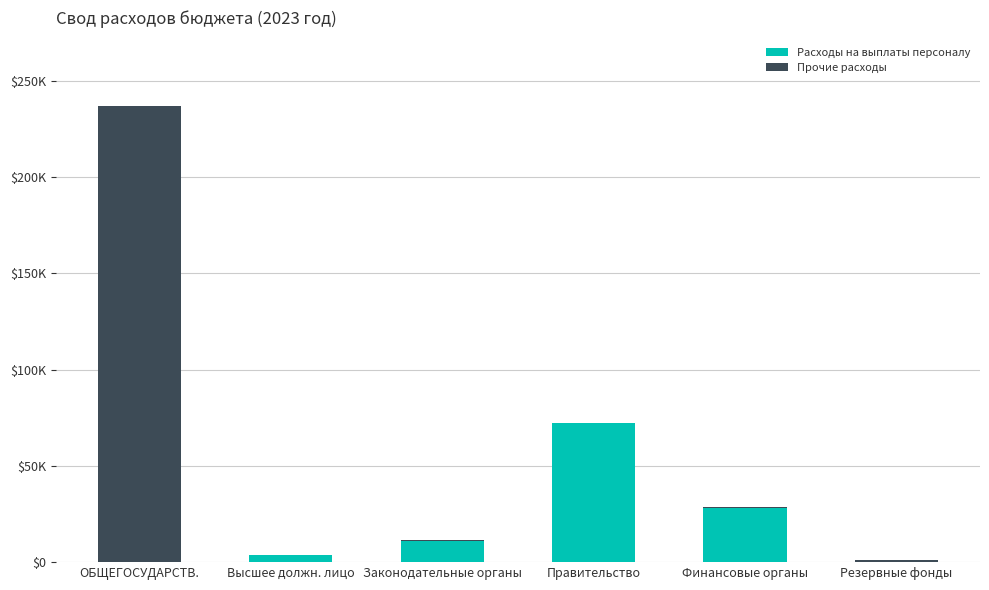

Are the bars horizontal?

No